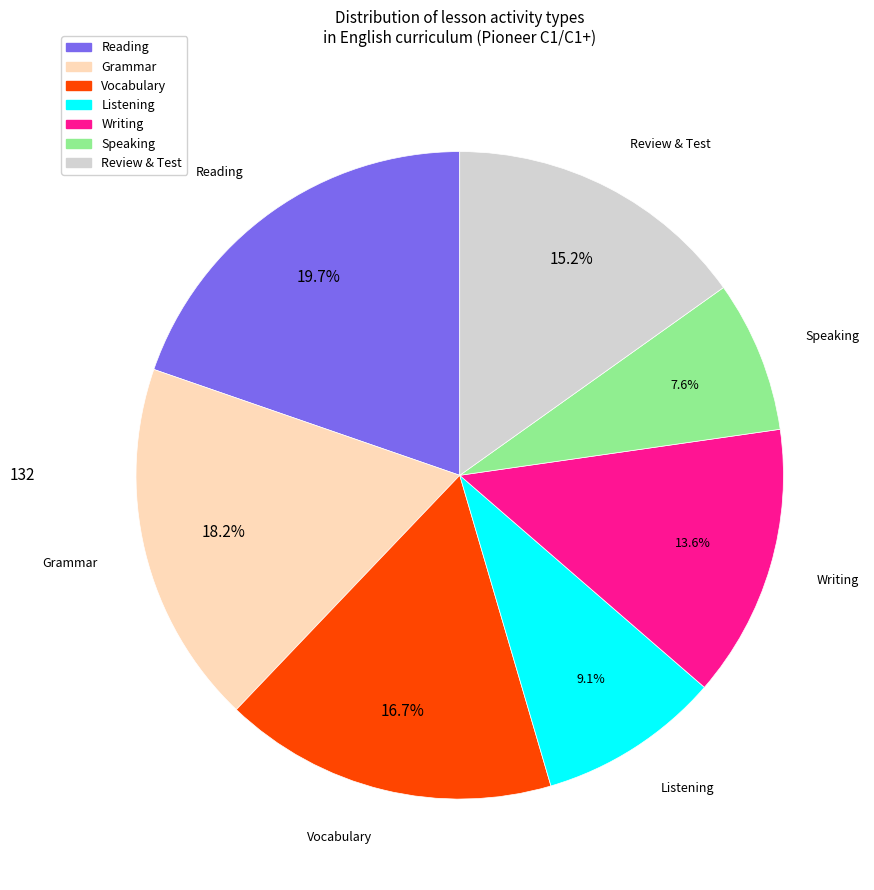

Combined, do Writing and Speaking account for over 50%?

No